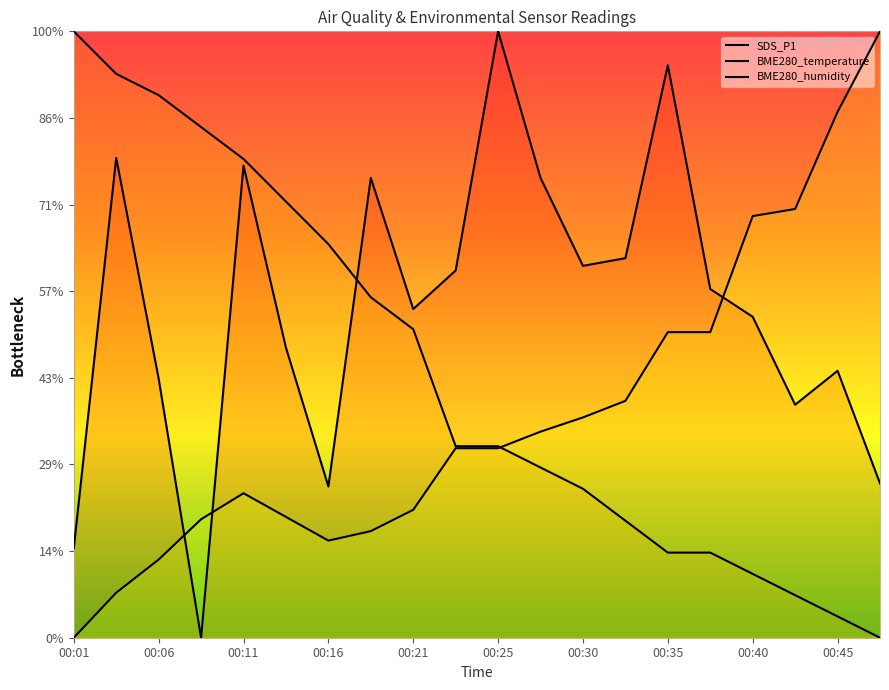

Reading left to right, what are all the values shown in this chart?

SDS_P1: 10.3	55.4	29.9	0.0	54.5	33.5	17.5	53.1	37.9	42.4	70.0	53.1	42.9	43.8	66.1	40.3	37.0	26.9	30.8	17.8
BME280_temperature: 70.0	65.1	62.6	58.9	55.3	50.4	45.4	39.3	35.6	22.1	22.1	19.6	17.2	13.5	9.8	9.8	7.4	4.9	2.5	0.0
BME280_humidity: 0.0	5.2	9.0	13.7	16.7	13.9	11.2	12.3	14.8	21.9	21.9	23.8	25.4	27.3	35.3	35.3	48.7	49.5	60.7	70.0